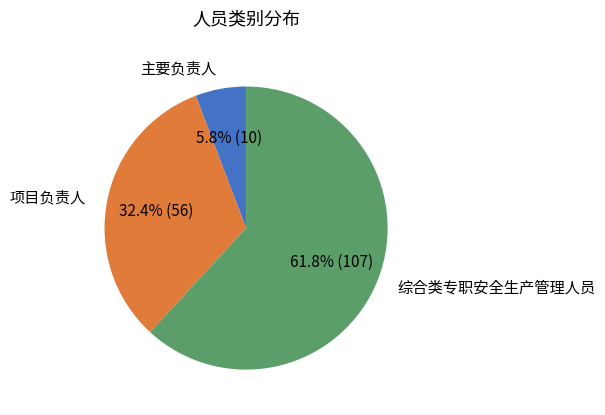

What percentage do 项目负责人 and 主要负责人 together represent?

38.2%